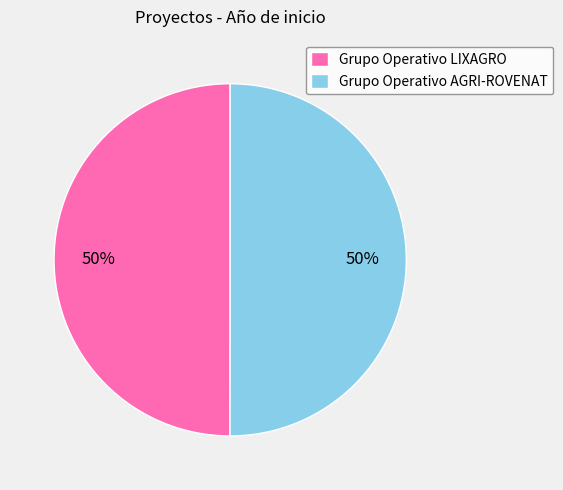

How many segments does this pie chart have?

2